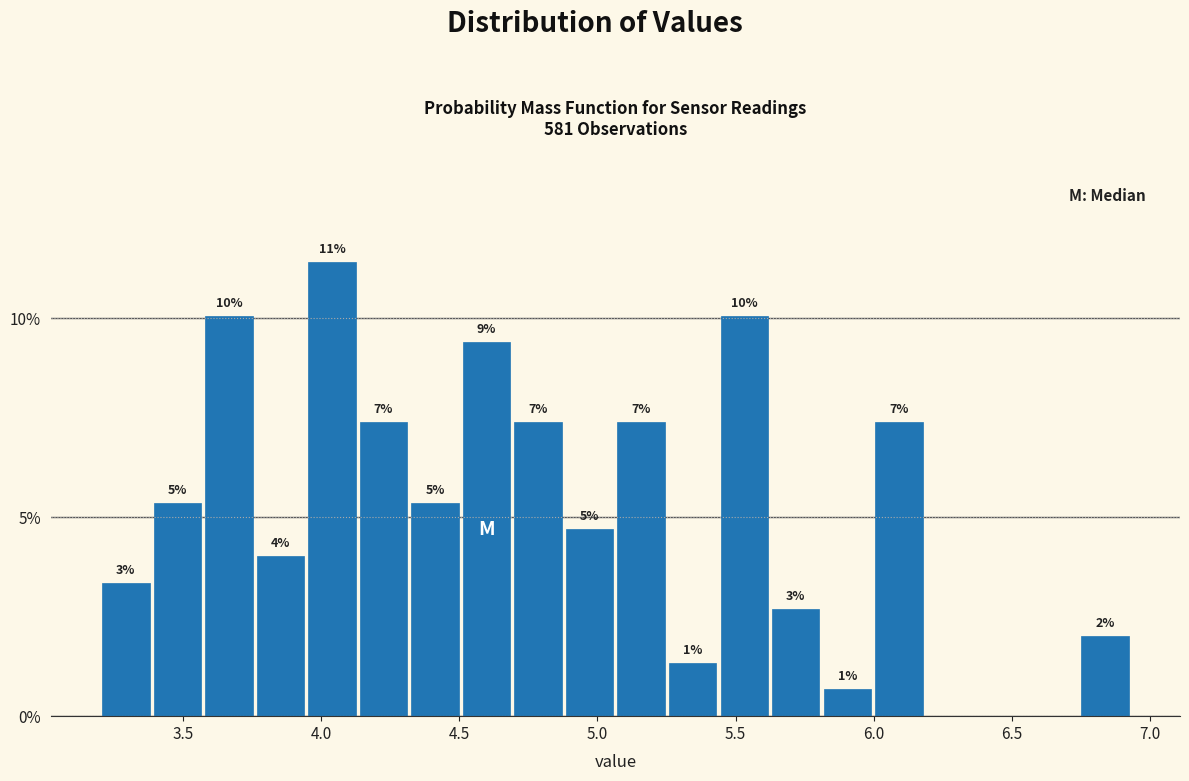

Around what value on the x-axis is the tallest bar? Give the approximate position of its centre, as read against the axis.

4.05